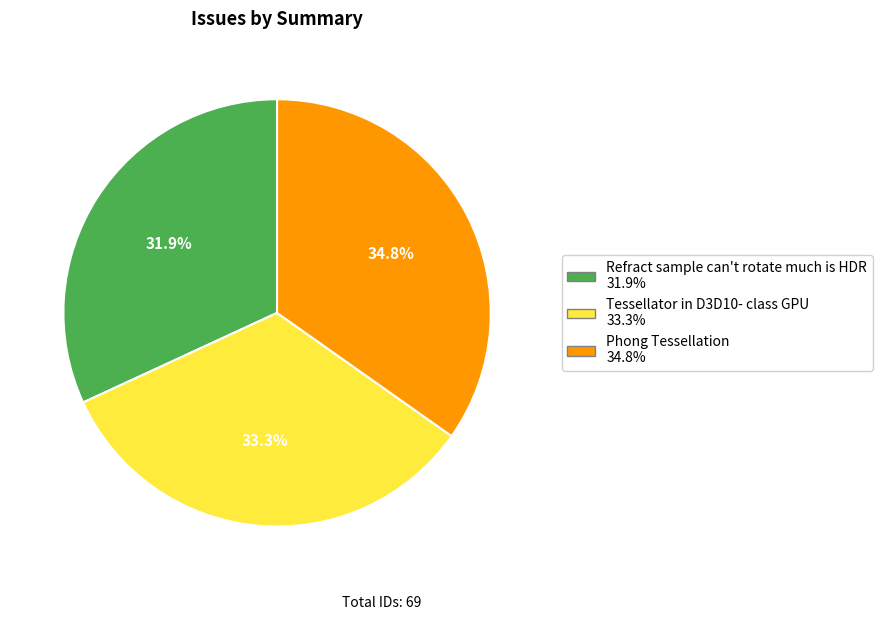

Is it true that Tessellator in D3D10- class GPU is 33% of the pie?

True